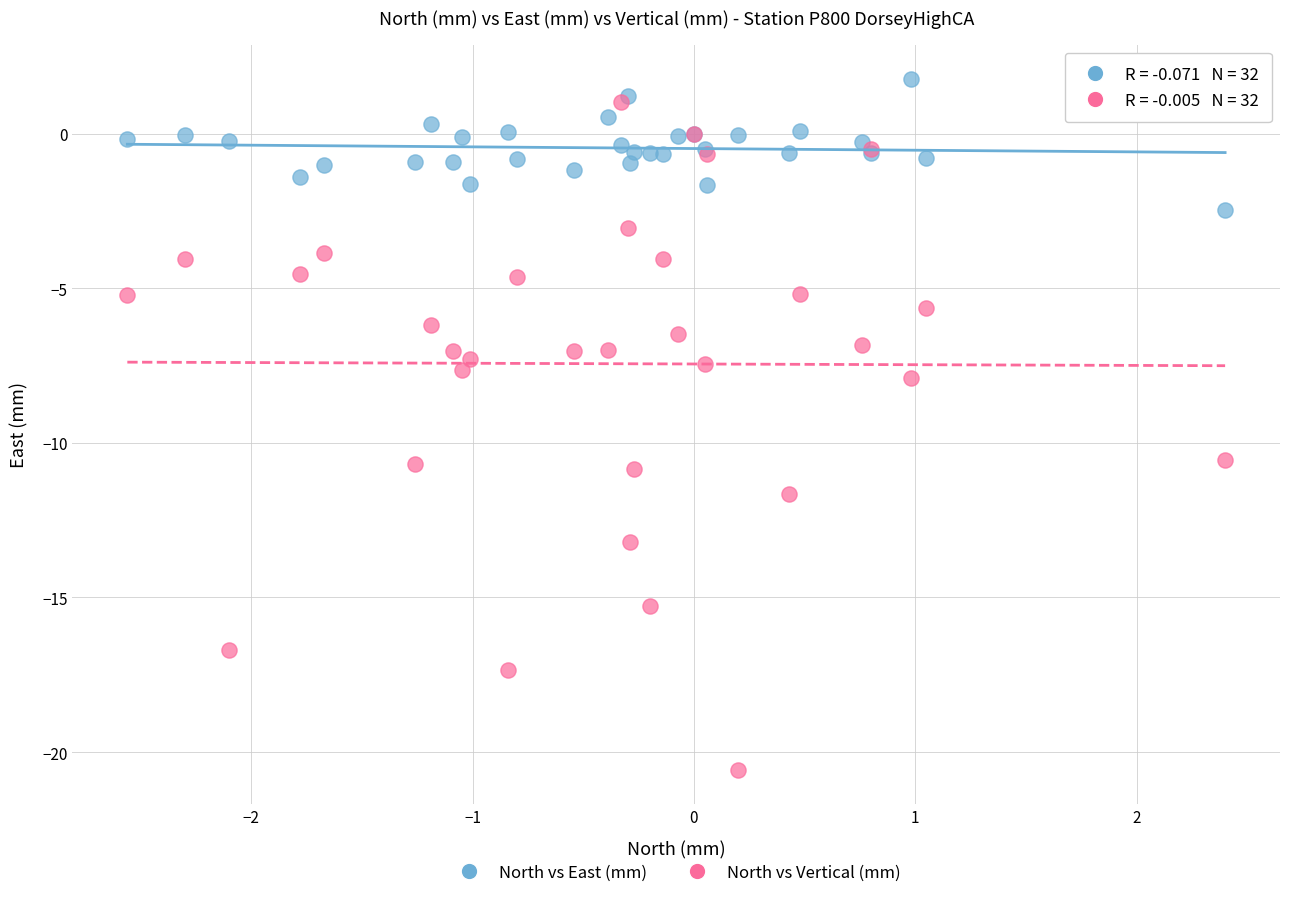

Which series reaches the maximum Y coordinate?

North vs East (mm)